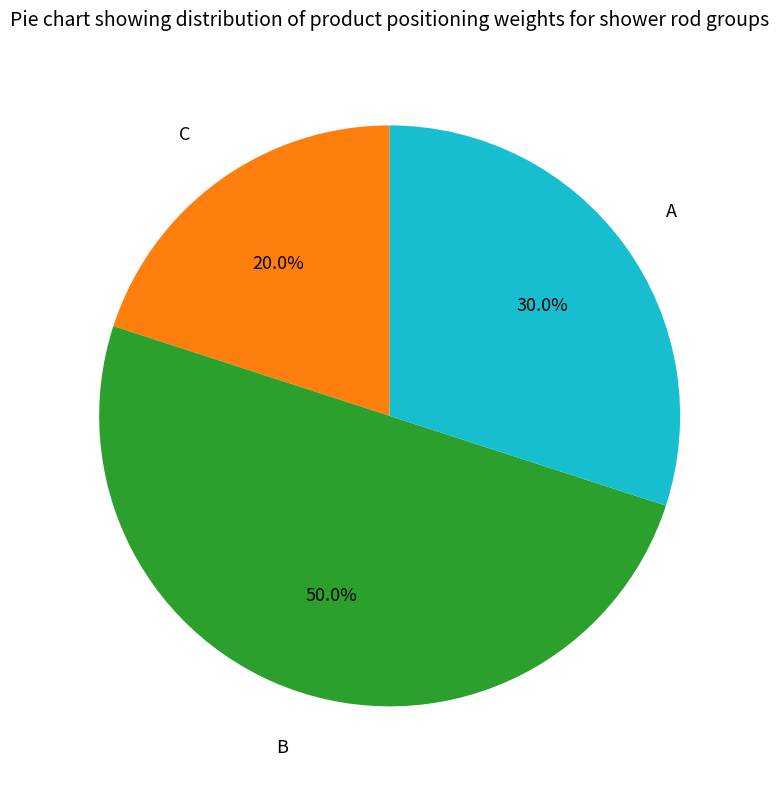

What percentage is the A slice, to the nearest percent?

30%